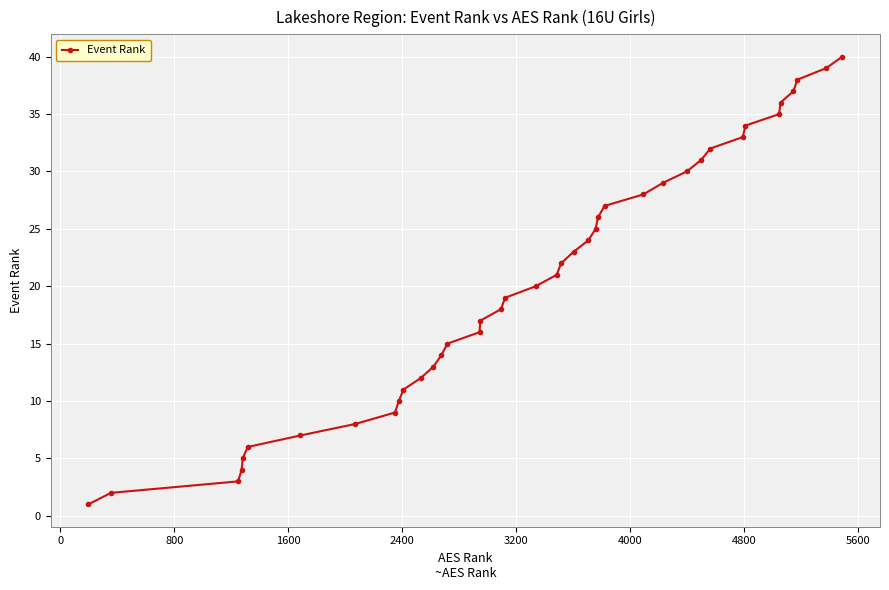

True or false: there are more than 1 points higher than both neighbors.

False